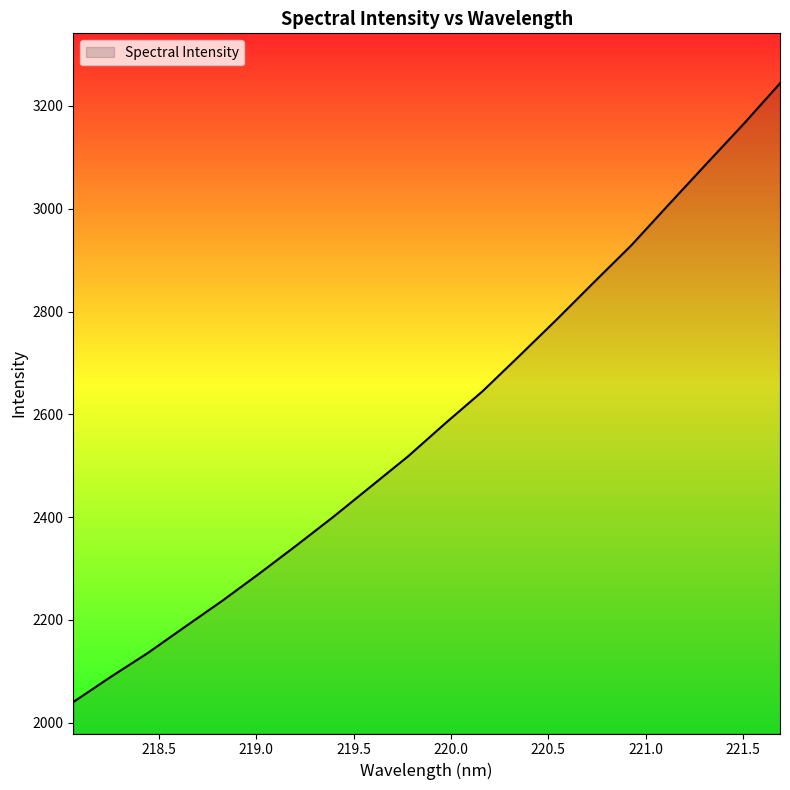

What is the sum of all values?

51716.1